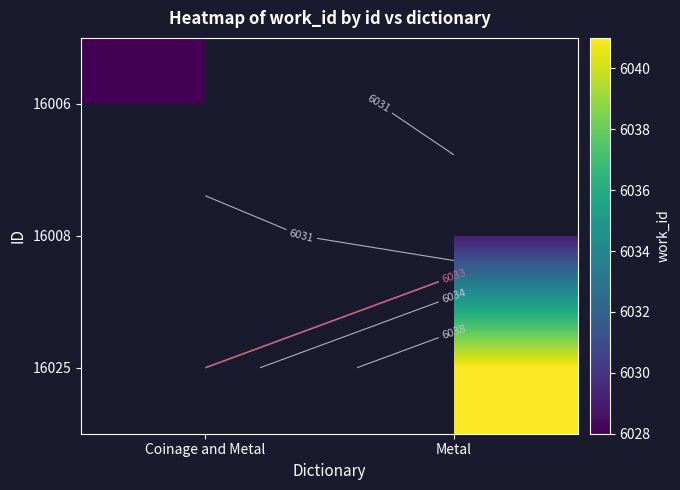

How many distinct data groups are displayed?

3